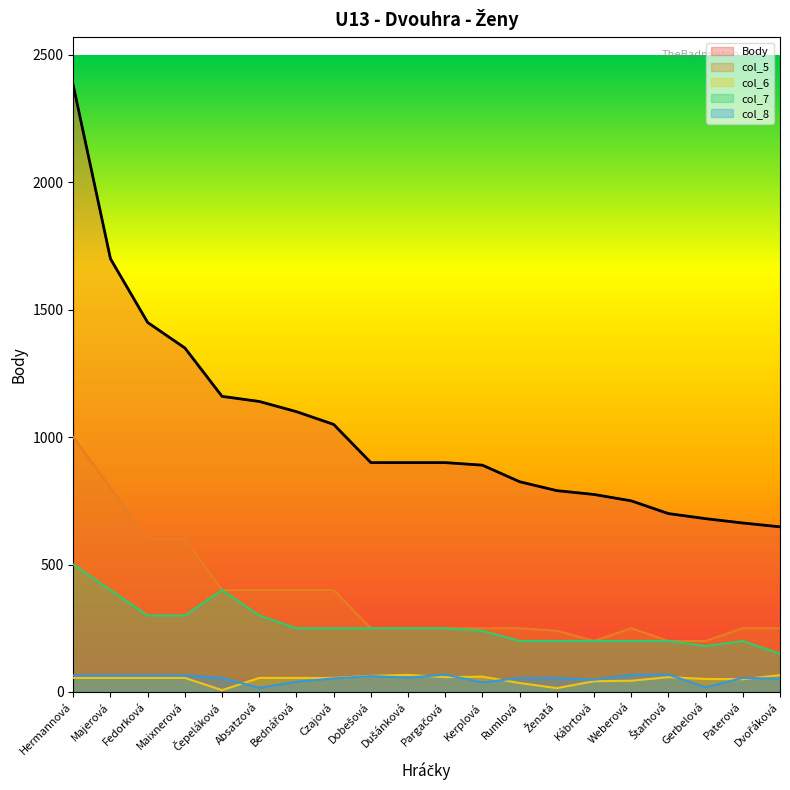

At which category does col_7 reach its first local peak?

Čepeláková